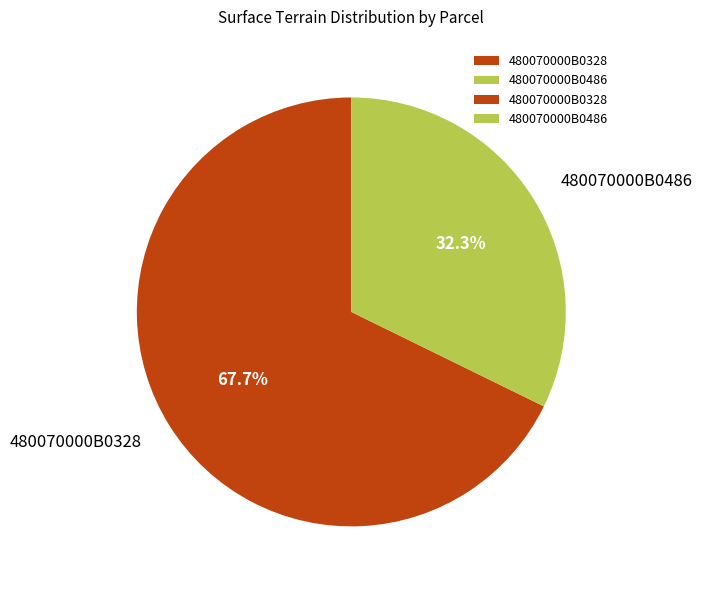

To the nearest percent, what portion does 480070000B0328 represent?

68%